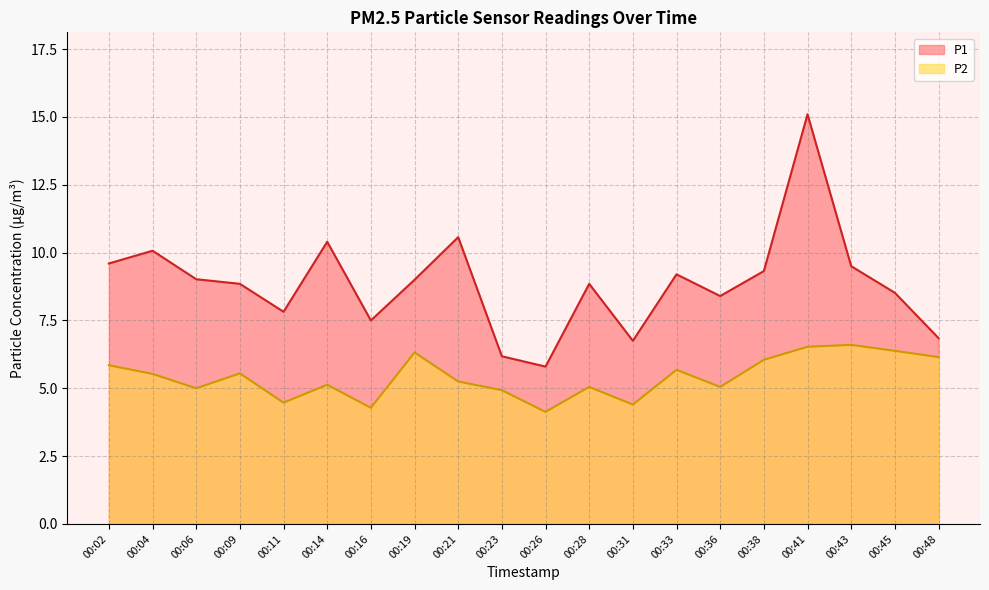

True or false: P1 and P2 intersect in this chart.

False